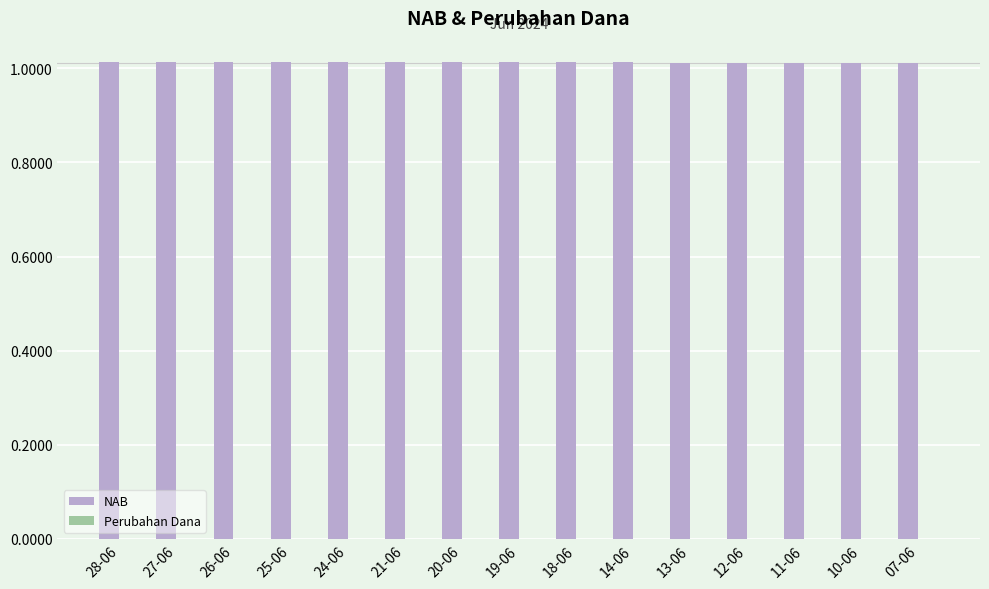

The NAB series shows 0.7 at 28-06. True or false?

False